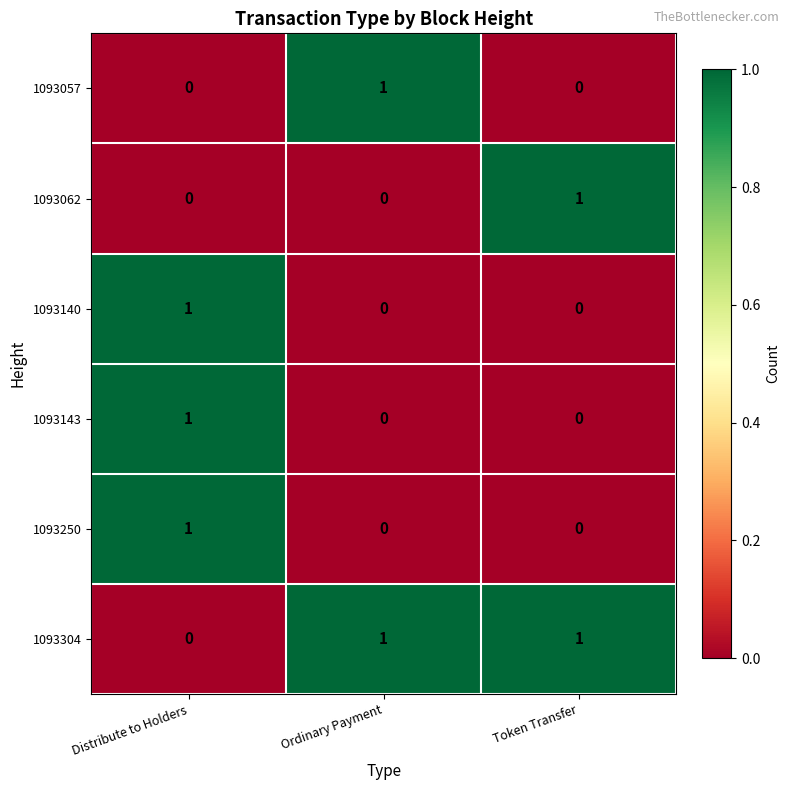

Reading left to right, transcribe all the data shown in this chart.

1093057: 0	1	0
1093062: 0	0	1
1093140: 1	0	0
1093143: 1	0	0
1093250: 1	0	0
1093304: 0	1	1